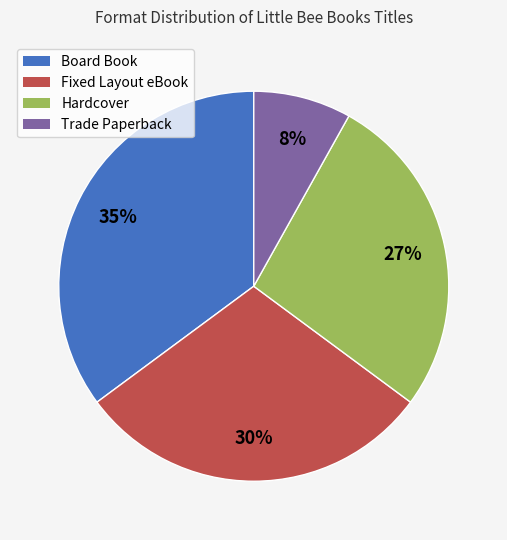

Does Trade Paperback represent more than half of the total?

No